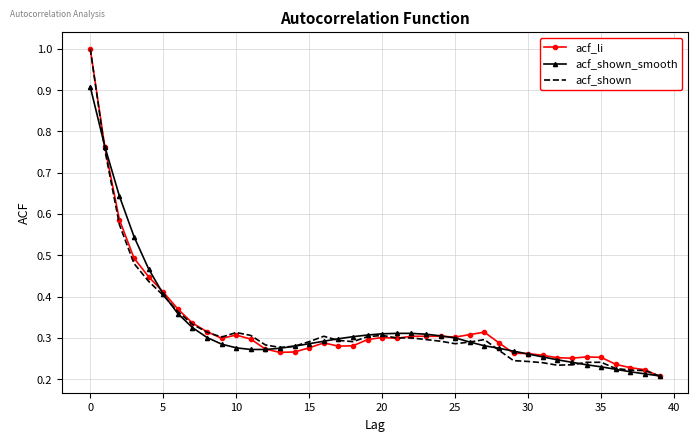

What is the greatest value displayed?

1.0